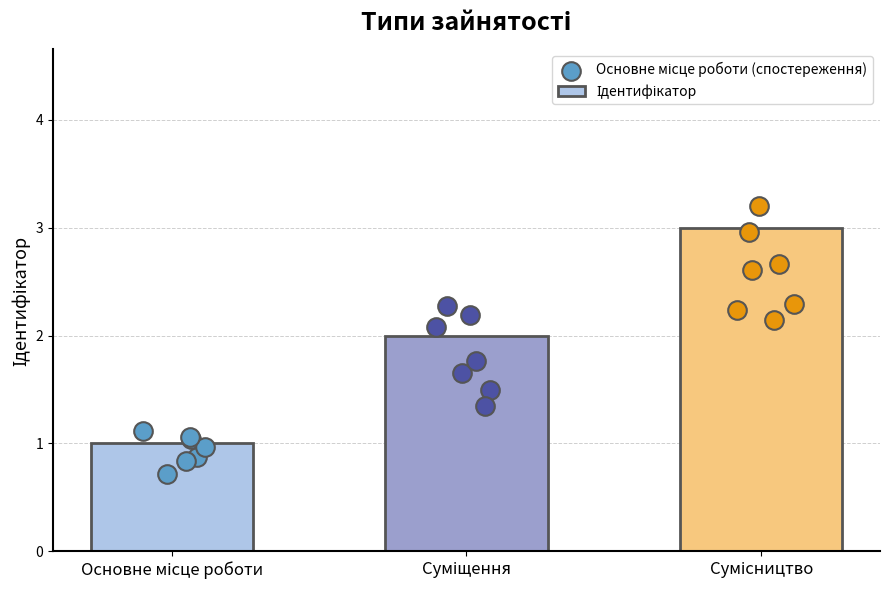

Approximately how many times larger is the value at Сумісництво compared to Суміщення?

1.5